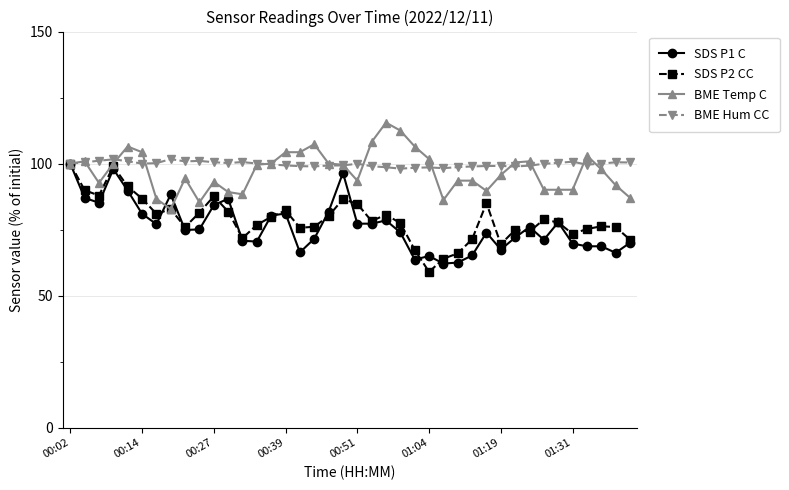

True or false: SDS P1 C has more than 0 interior local peaks.

True